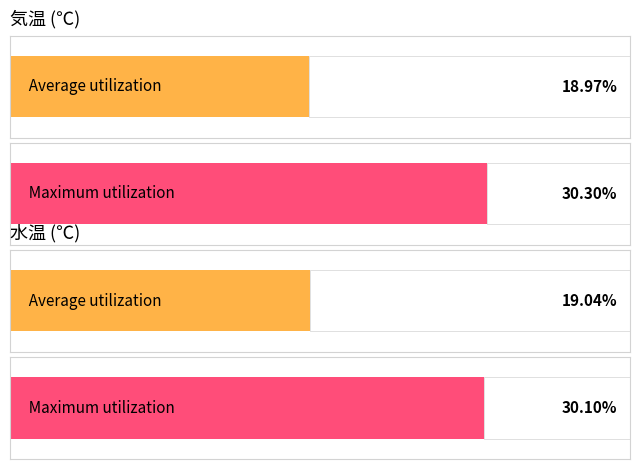

What is the maximum value shown in the chart?

30.3